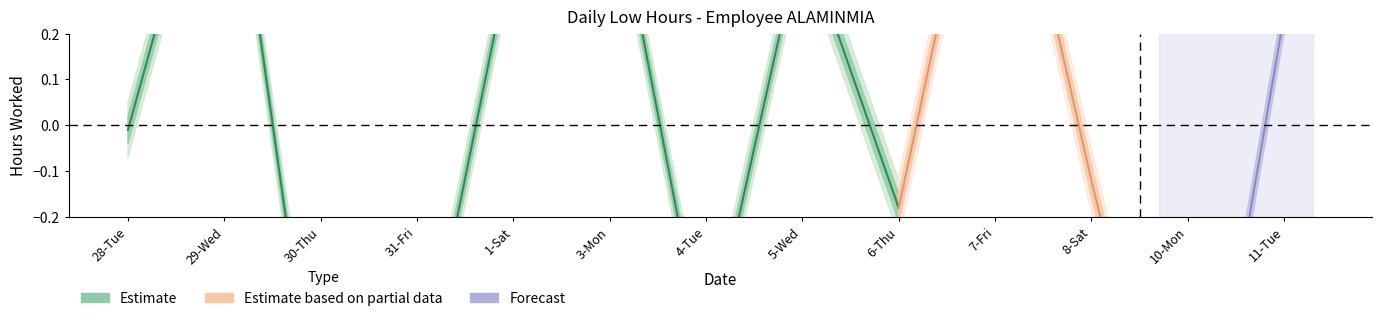

How many interior local valleys (lower than both neighbors) does the data have?

4